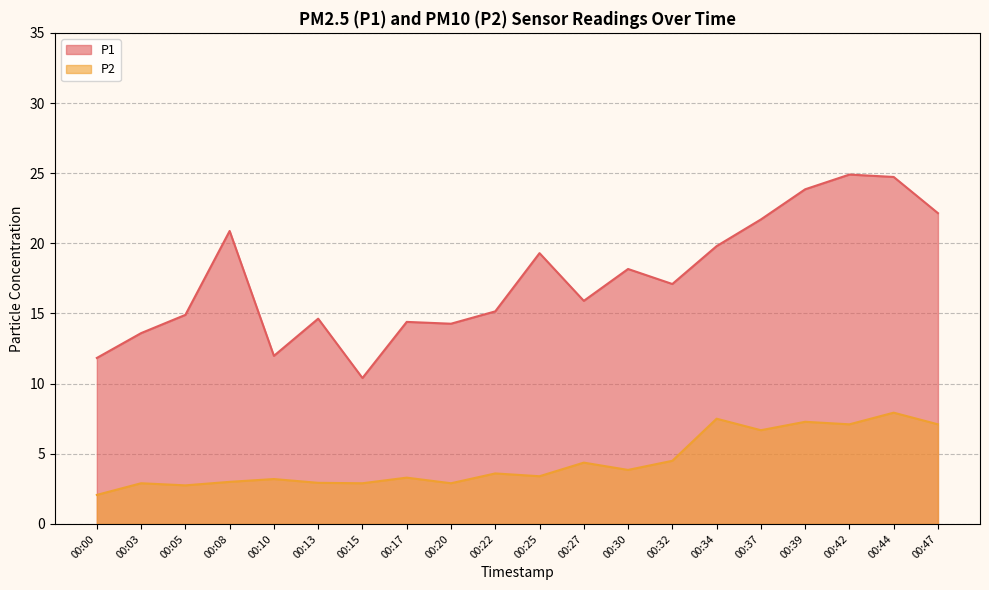

Does the chart display data point markers on the line(s)?

No